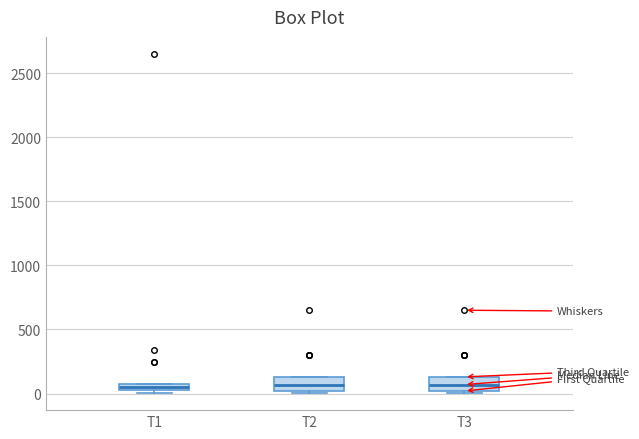

Where is the lower edge of the box for T3 on the y-axis? The values are not printed on the chart, so give them approximately, as read against the axis.

0